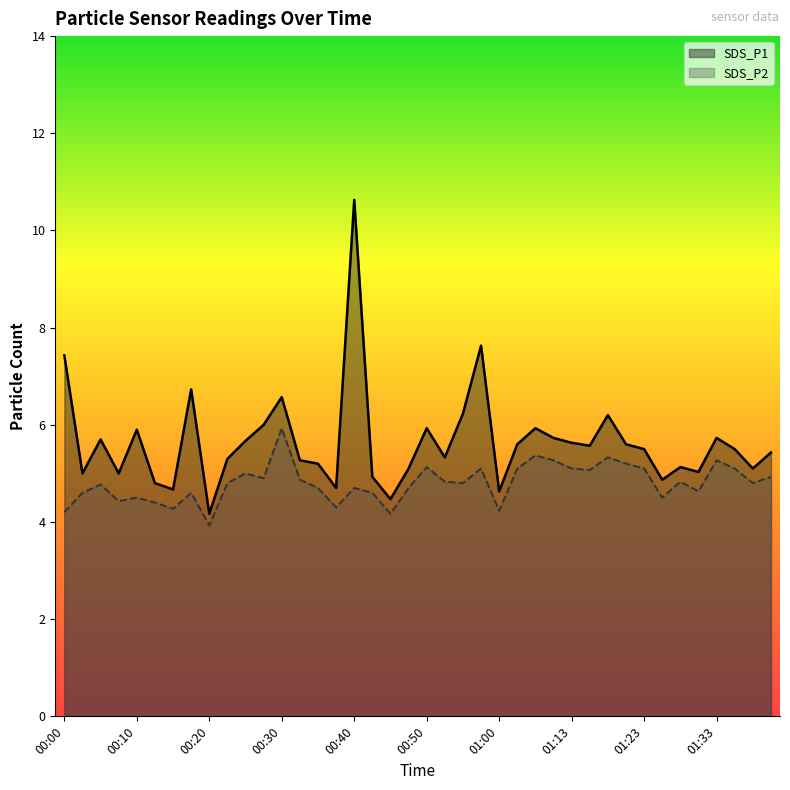

How many data points in SDS_P1 are less than 5?

8